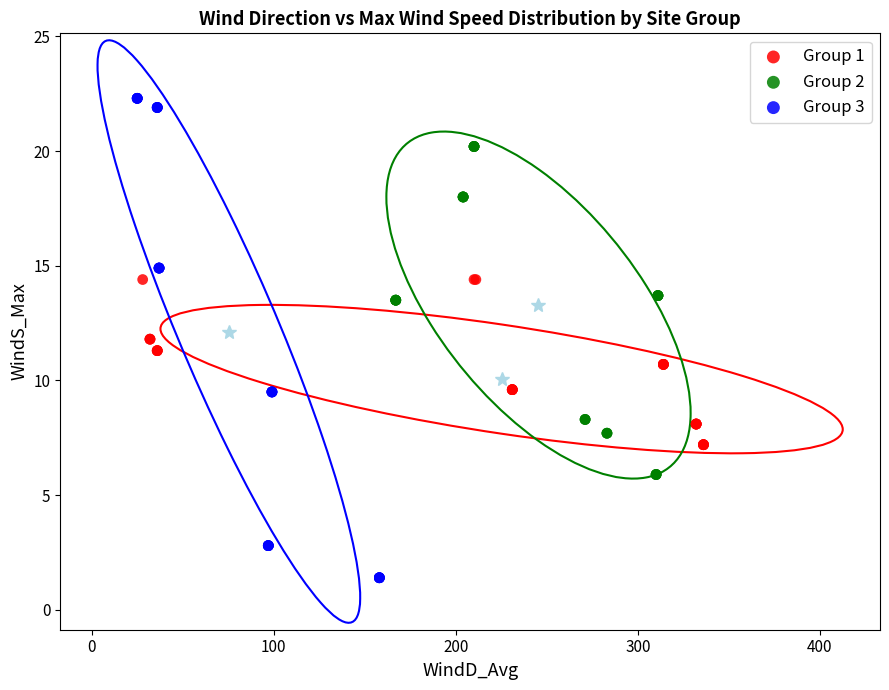

Which series contains the lowest Y value?

Group 3